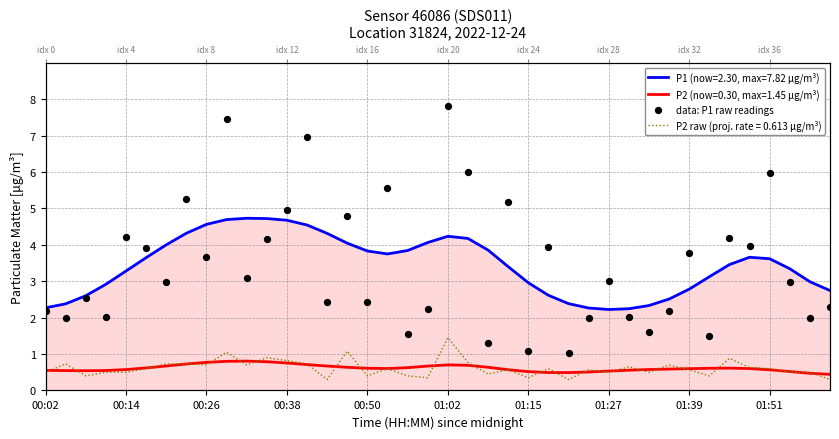

Which has a higher value, 36 or 15?

36